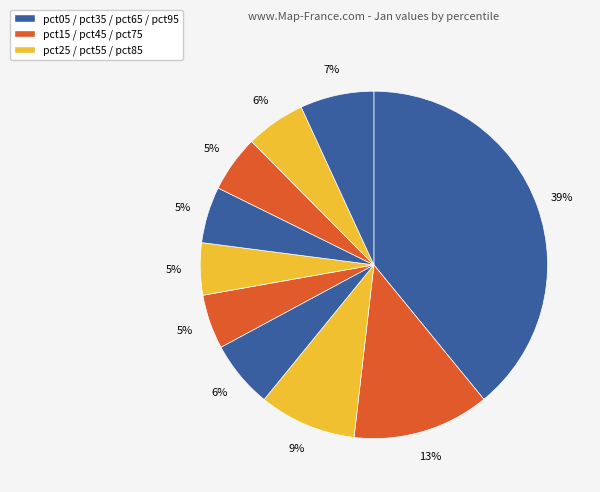

How many slices are in this pie chart?

10